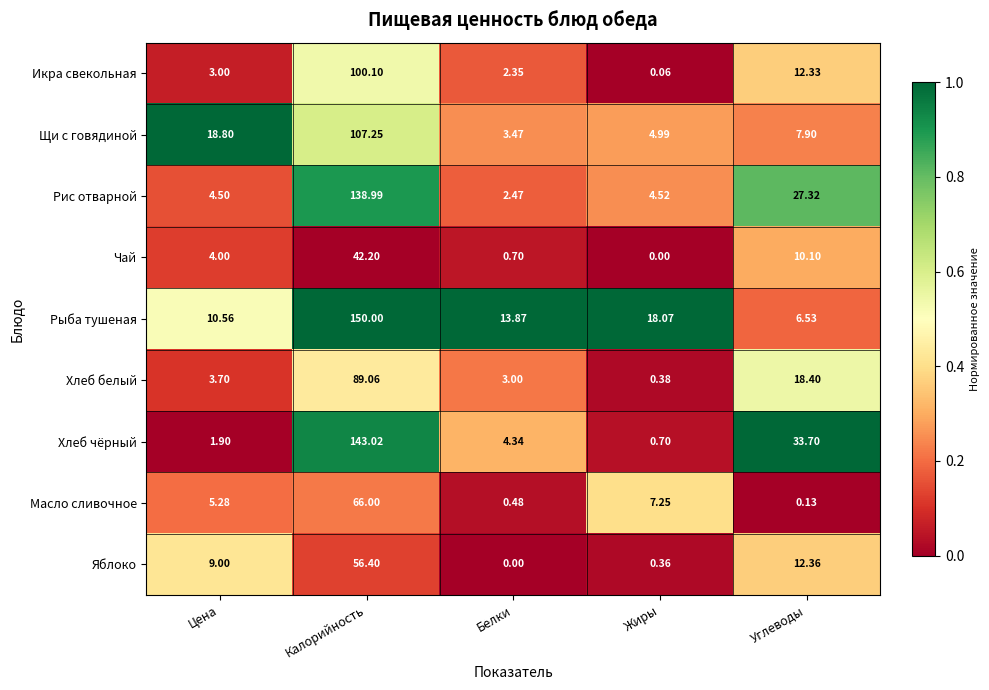

How many series are shown in this chart?

9